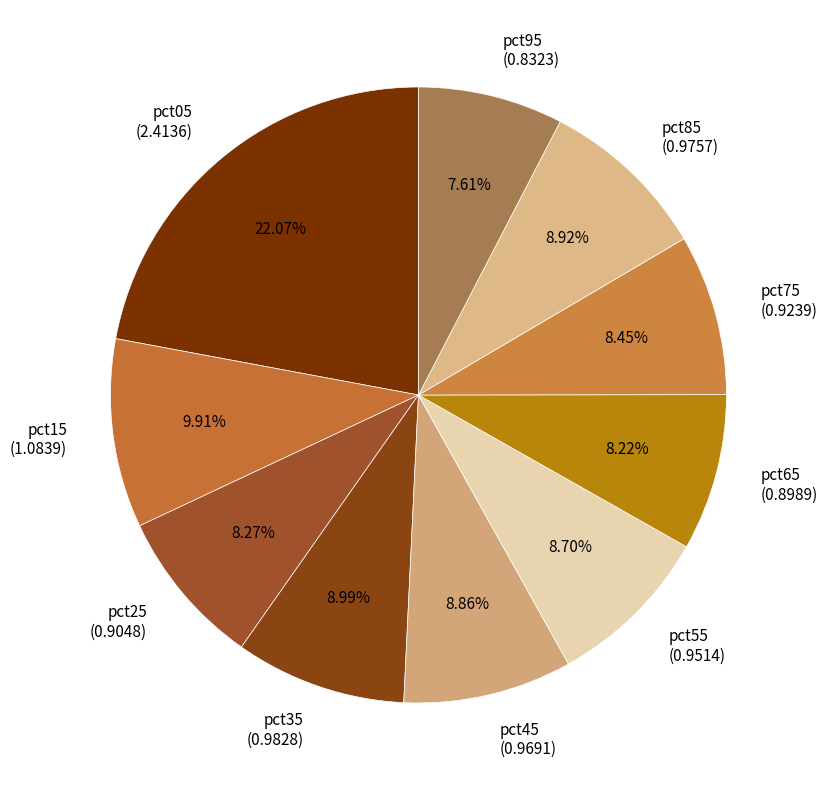

How many segments does this pie chart have?

10